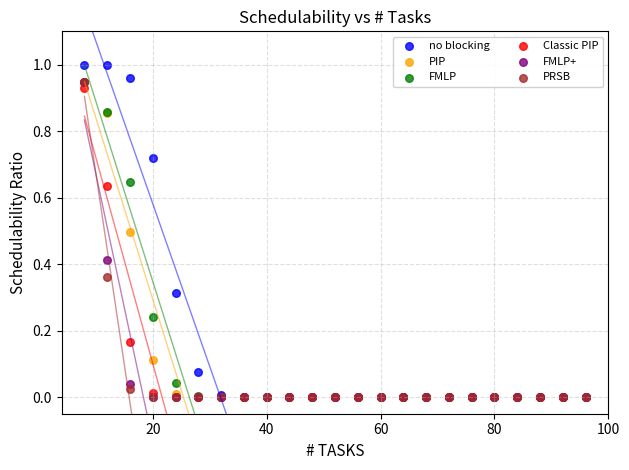

What are all the series names shown in the legend?

no blocking, PIP, FMLP, Classic PIP, FMLP+, PRSB